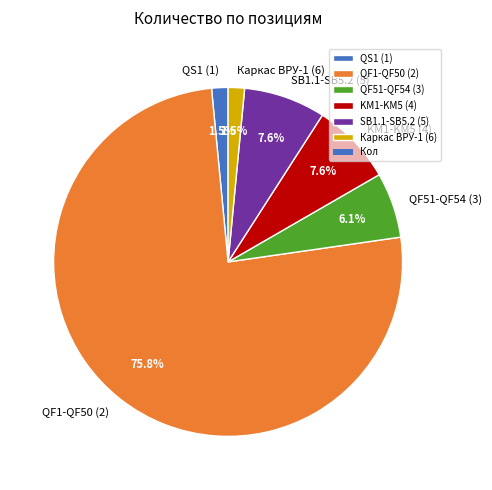

What is the largest slice in the pie chart?

QF1-QF50 (2)